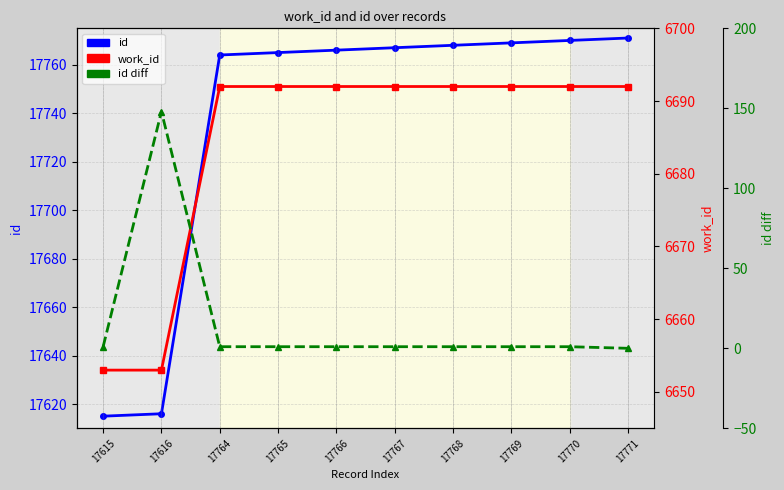

Between 17766 and 17615, which is larger?

17766